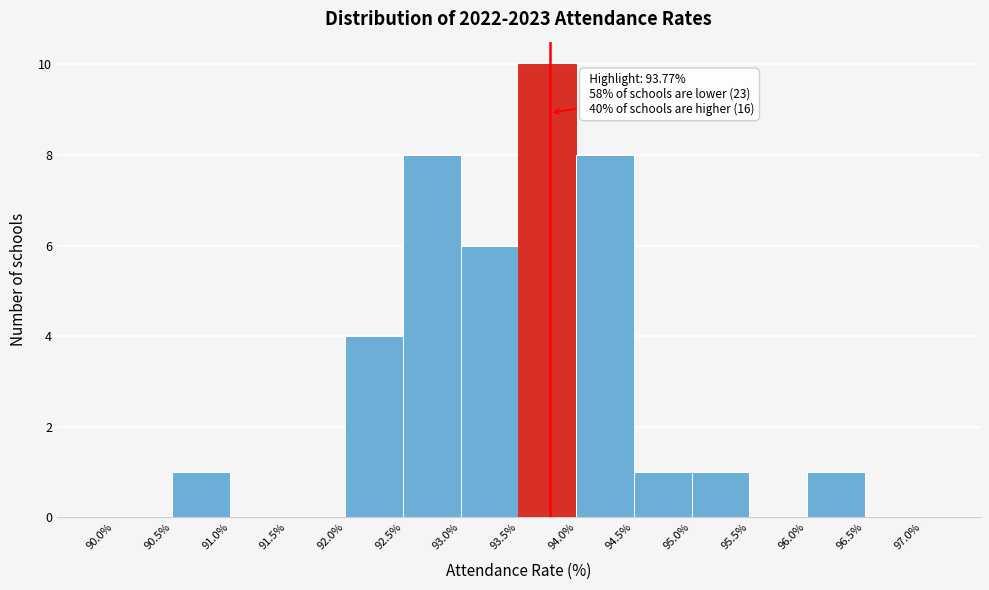

Which range on the x-axis has the tallest bar?

93.5% to 94.0%